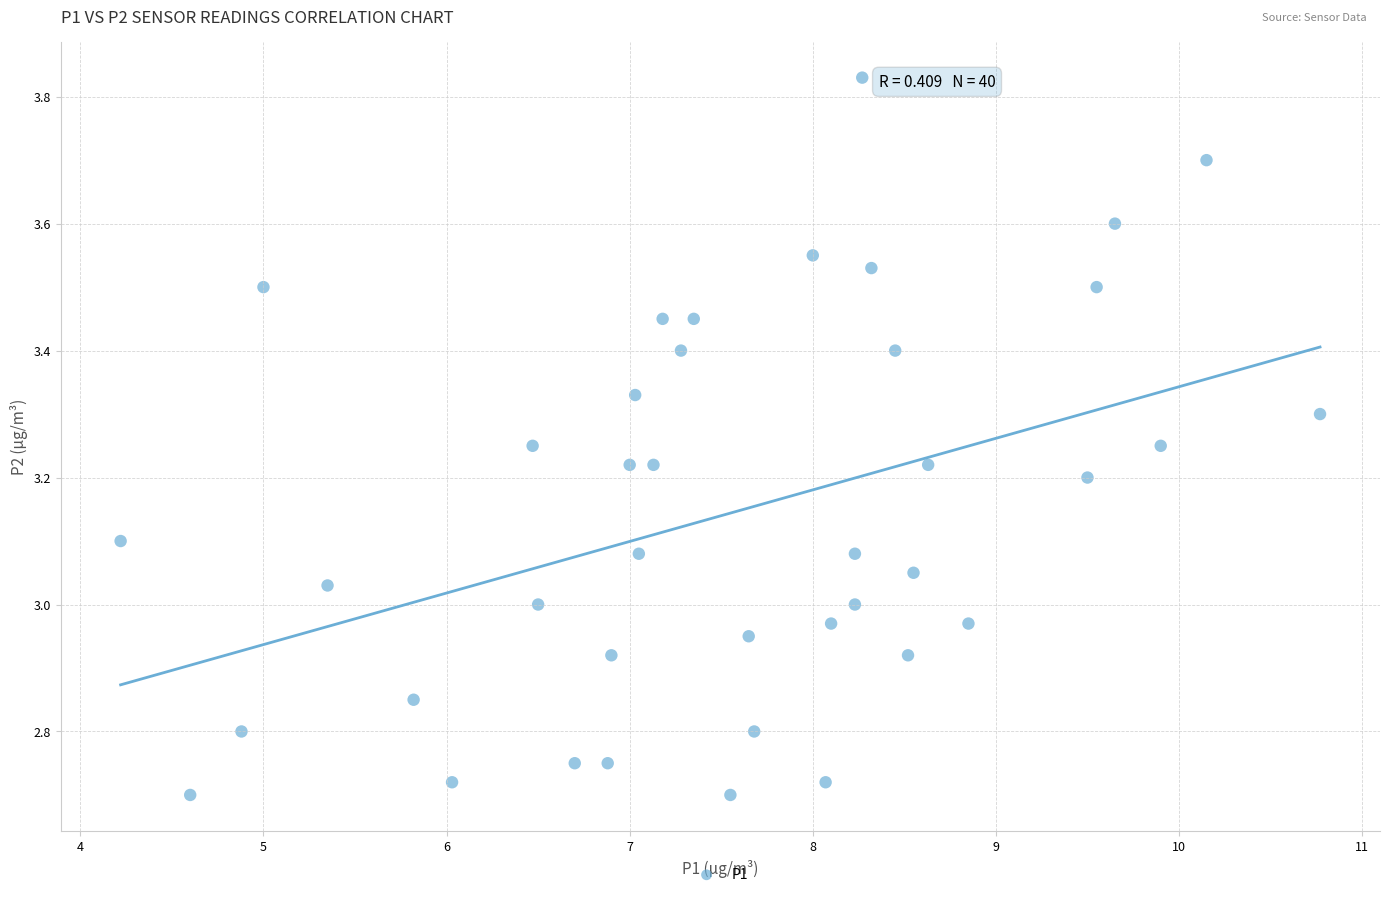

What is the range of Y values (max minus min)?

1.1